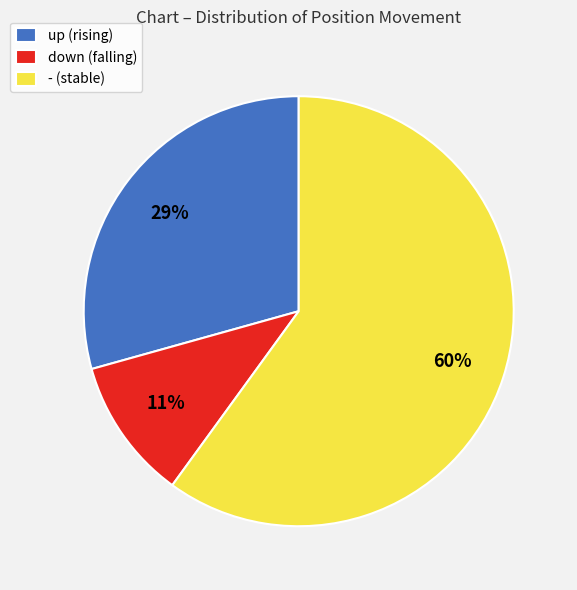

Does any single category account for the majority?

Yes